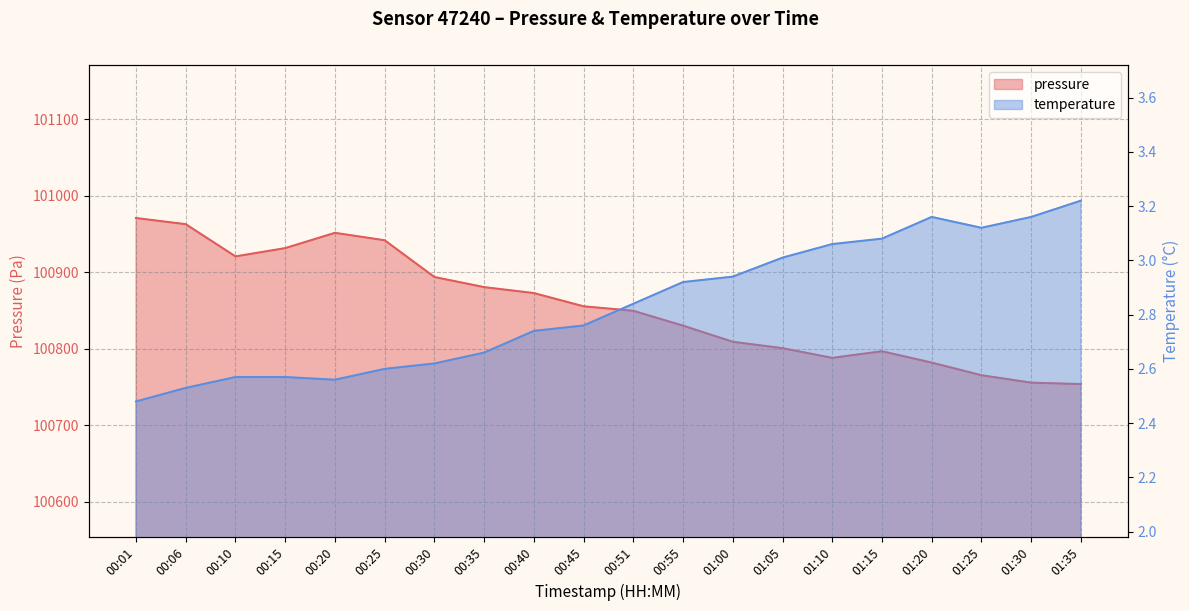

Which has a higher value, 00:45 or 00:20?

00:20